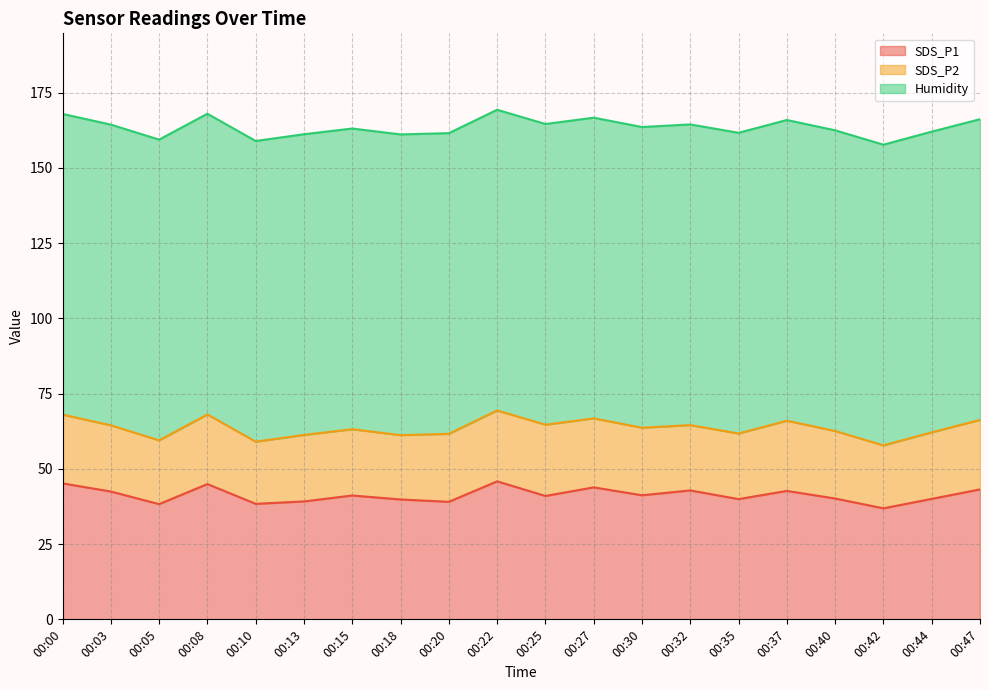

What is the approximate value of SDS_P1 at 00:27?

43.9